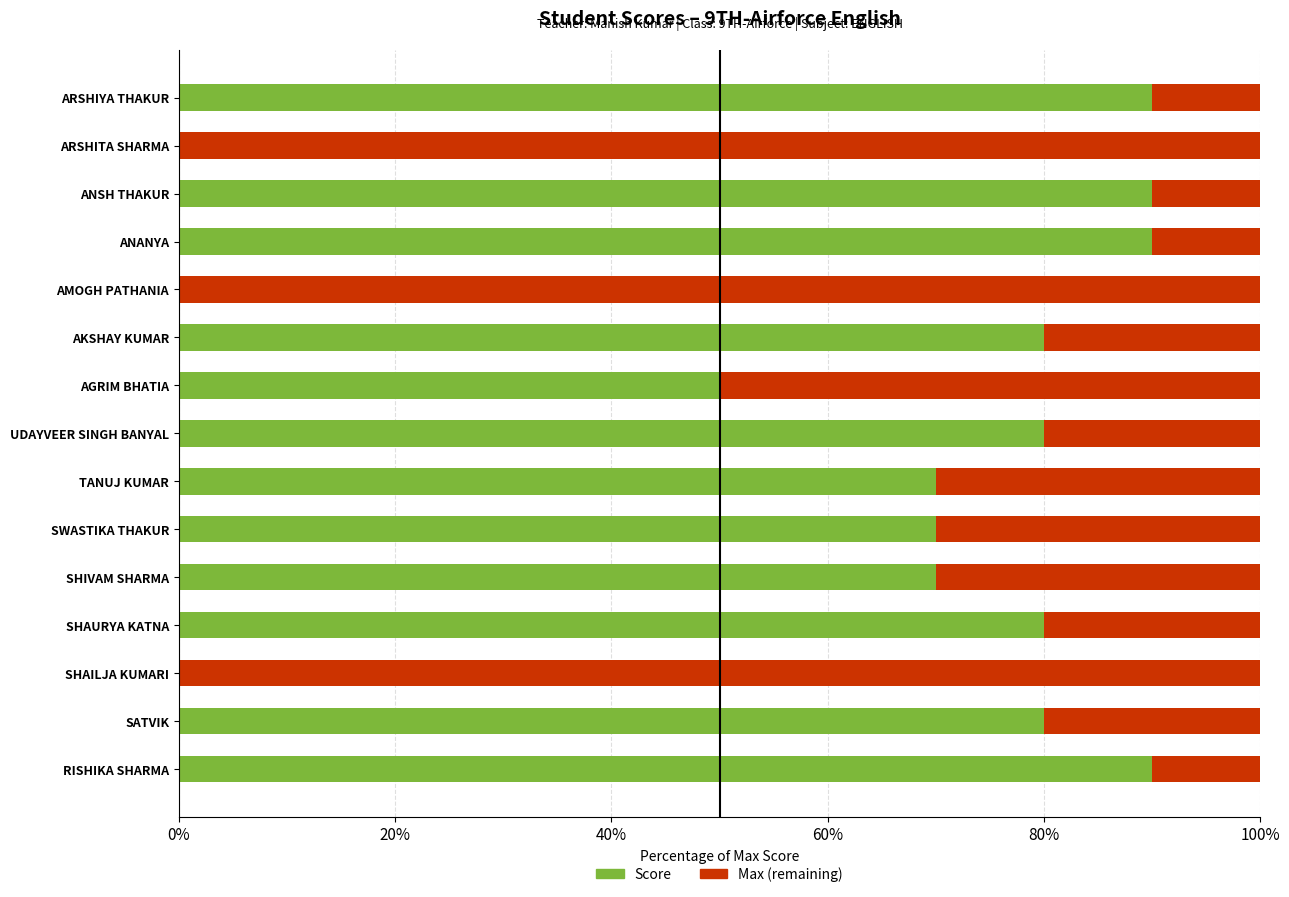

True or false: Score has a value of 80 at SHAURYA KATNA.

True